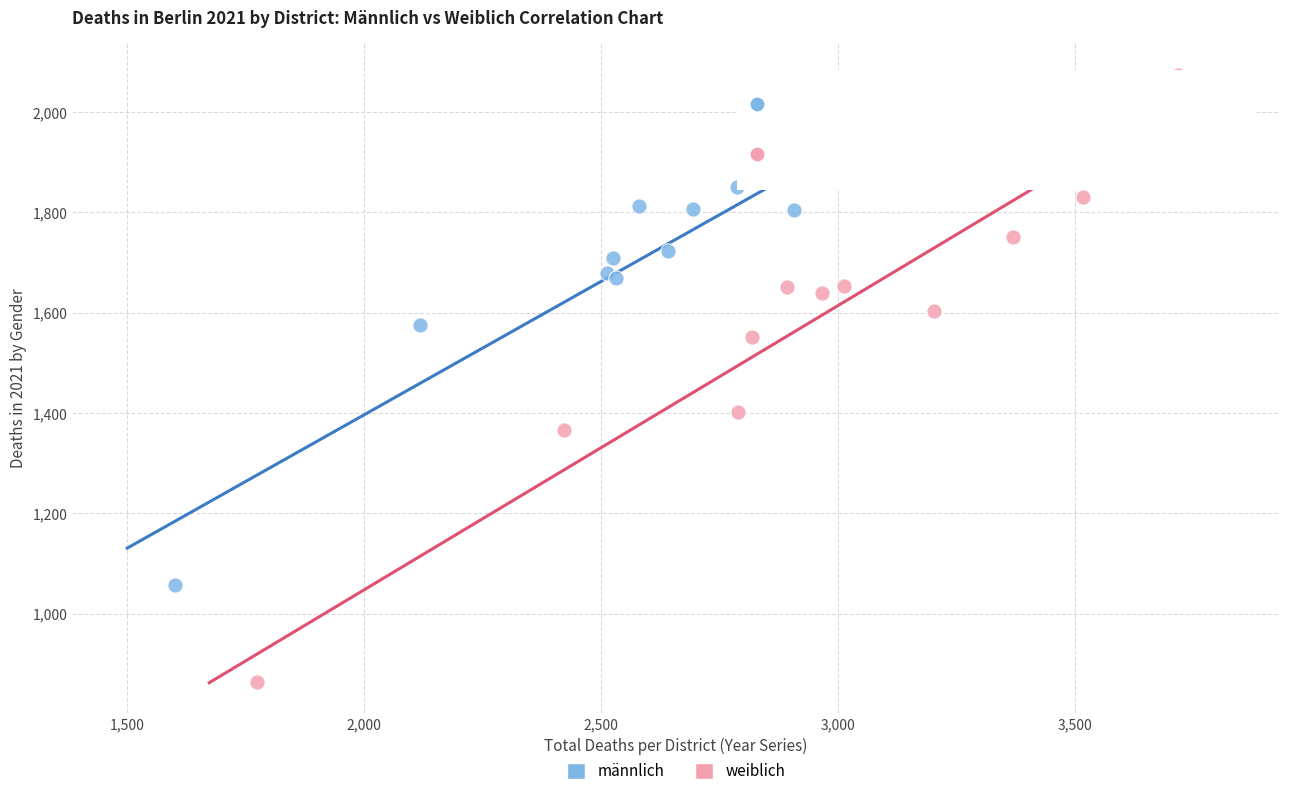

Which series contains the highest Y value?

weiblich